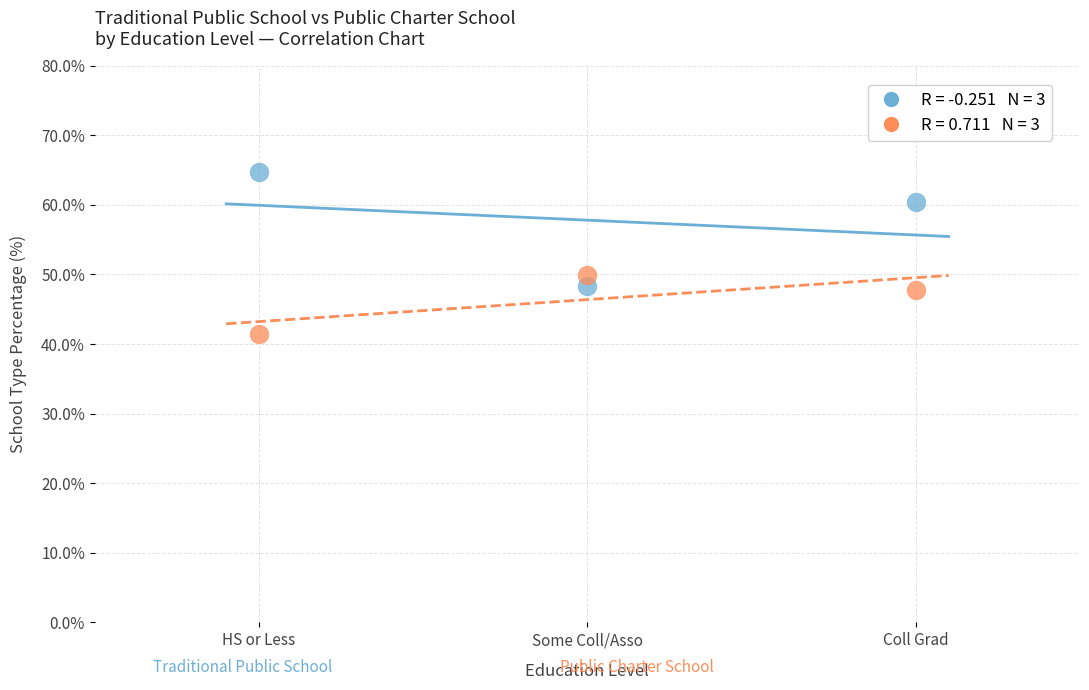

Across all series, what Y value is closest to 53?

50.0